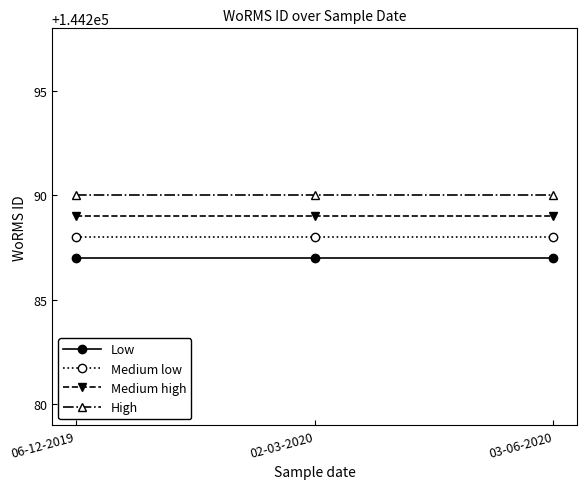

The Low series shows 144287 at 02-03-2020. True or false?

True